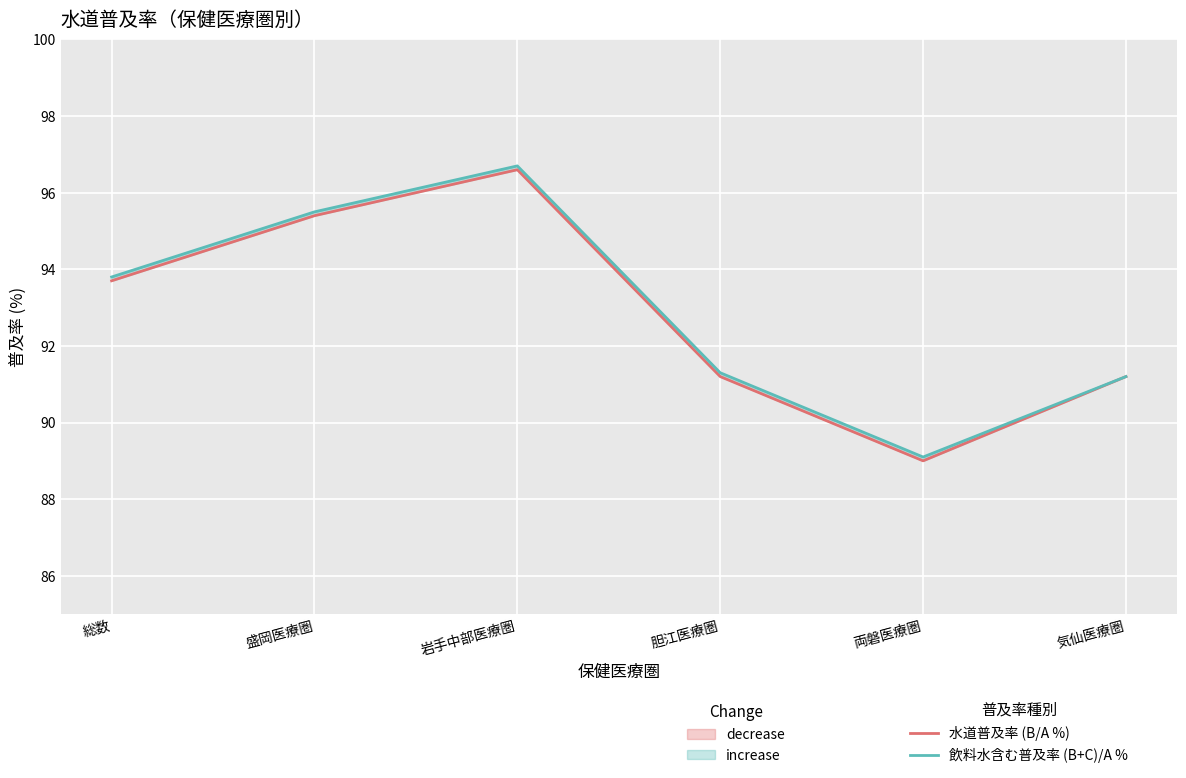

True or false: 飲料水含む普及率 (B+C)/A % has more than 1 points higher than both neighbors.

False